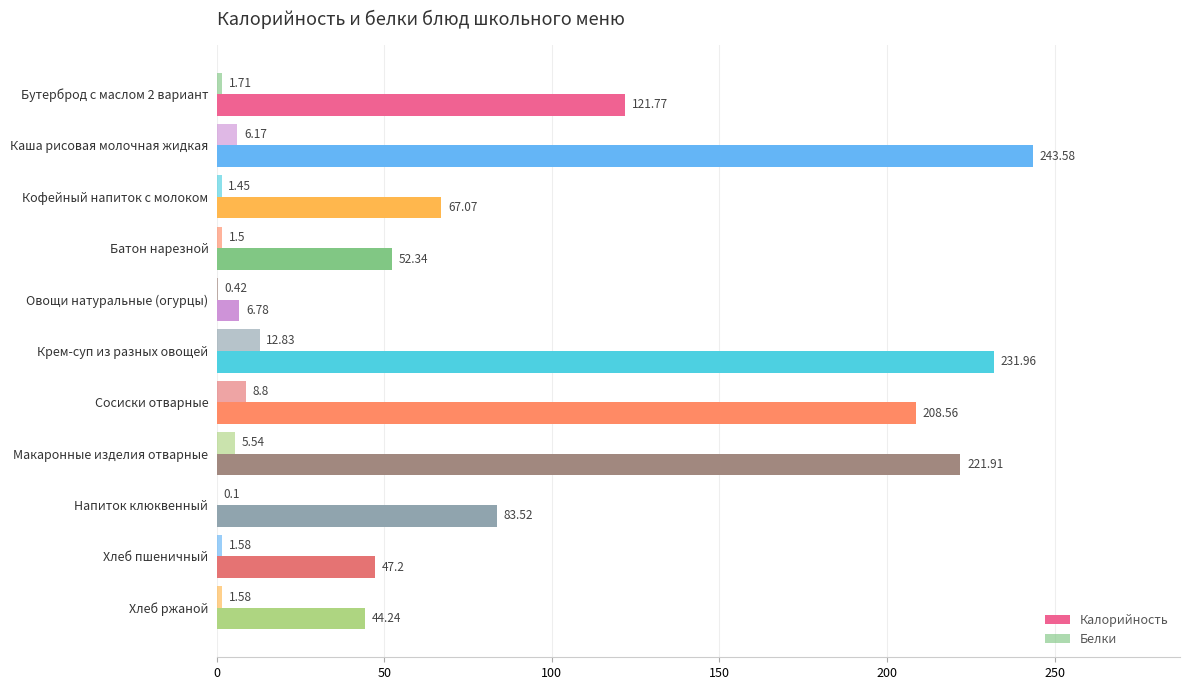

What is the maximum value for Калорийность?

243.6